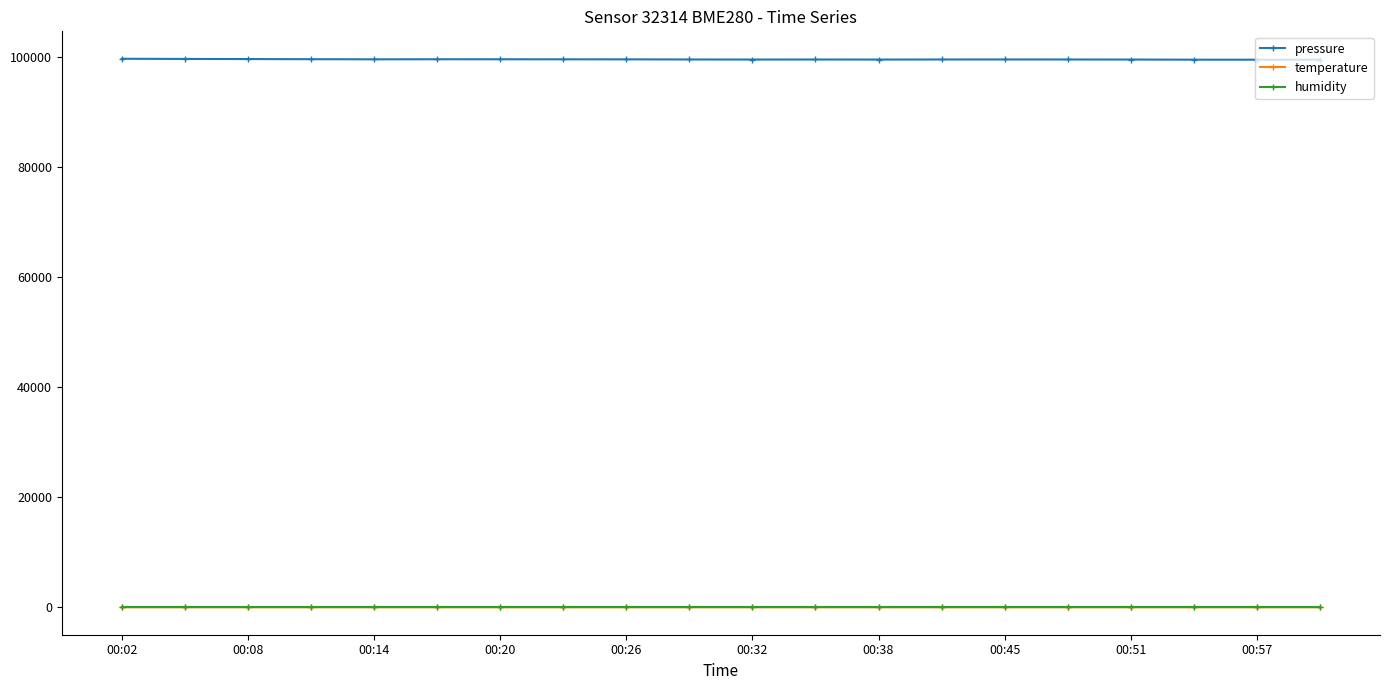

How many series are shown in this chart?

3